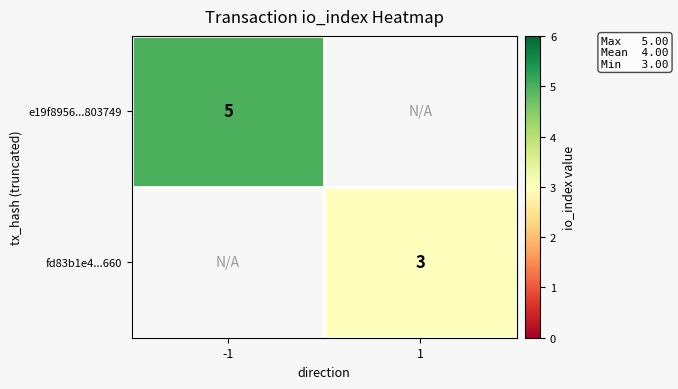

The e19f8956...803749 series shows 5 at -1. True or false?

True